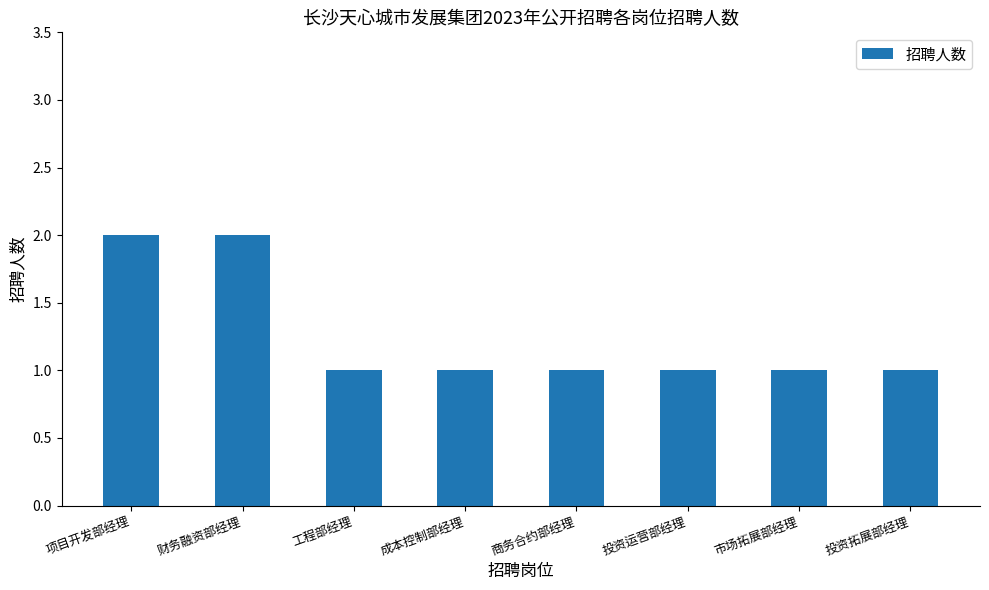

Between 投资运营部经理 and 财务融资部经理, which is larger?

财务融资部经理